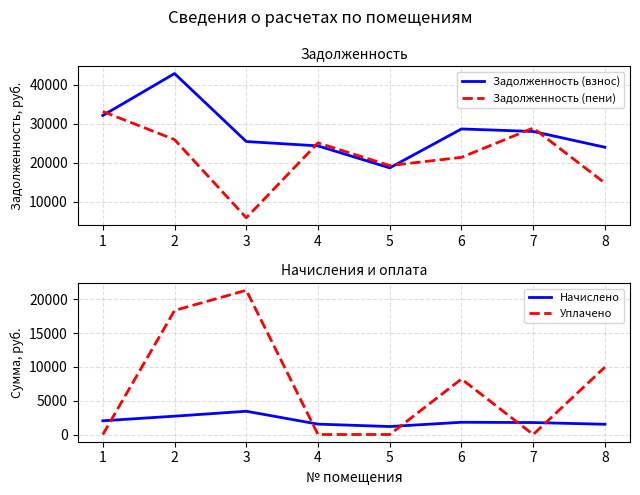

Rank the categories by Задолженность (пени) value from highest to lowest.

1, 7, 2, 4, 6, 5, 8, 3